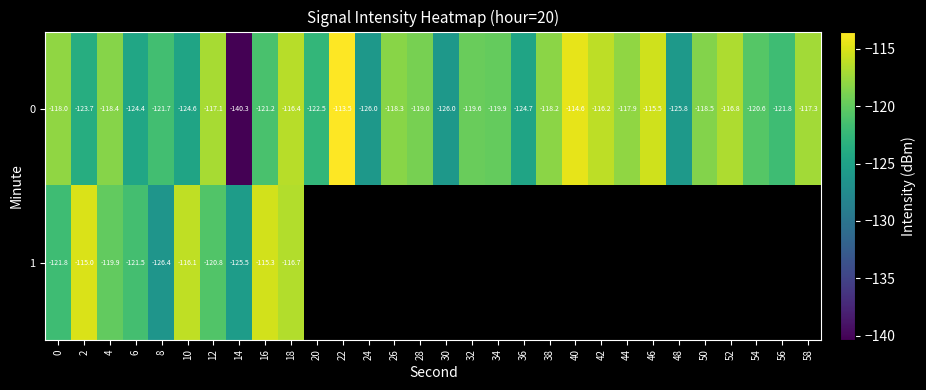

What is the highest value of the 0 series?

-113.5